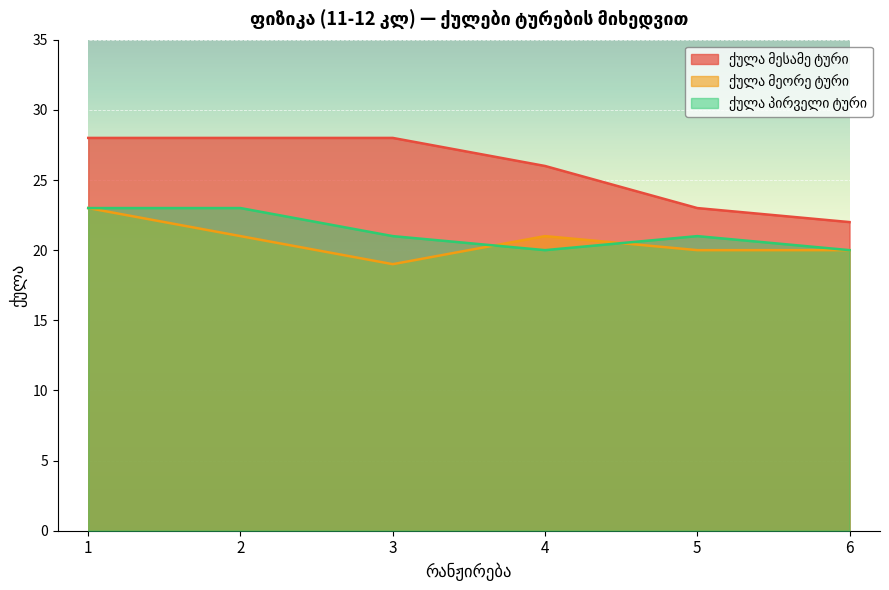

How many categories are shown in the chart?

6